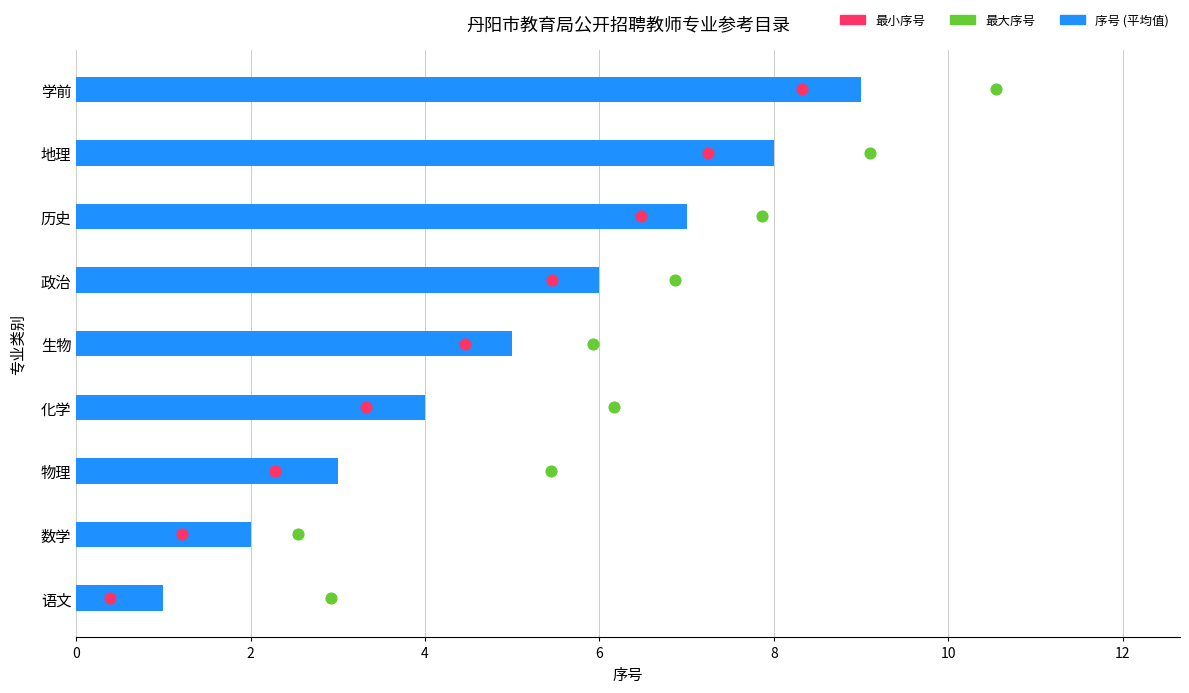

Which series reaches the maximum Y coordinate?

序号 (平均值)